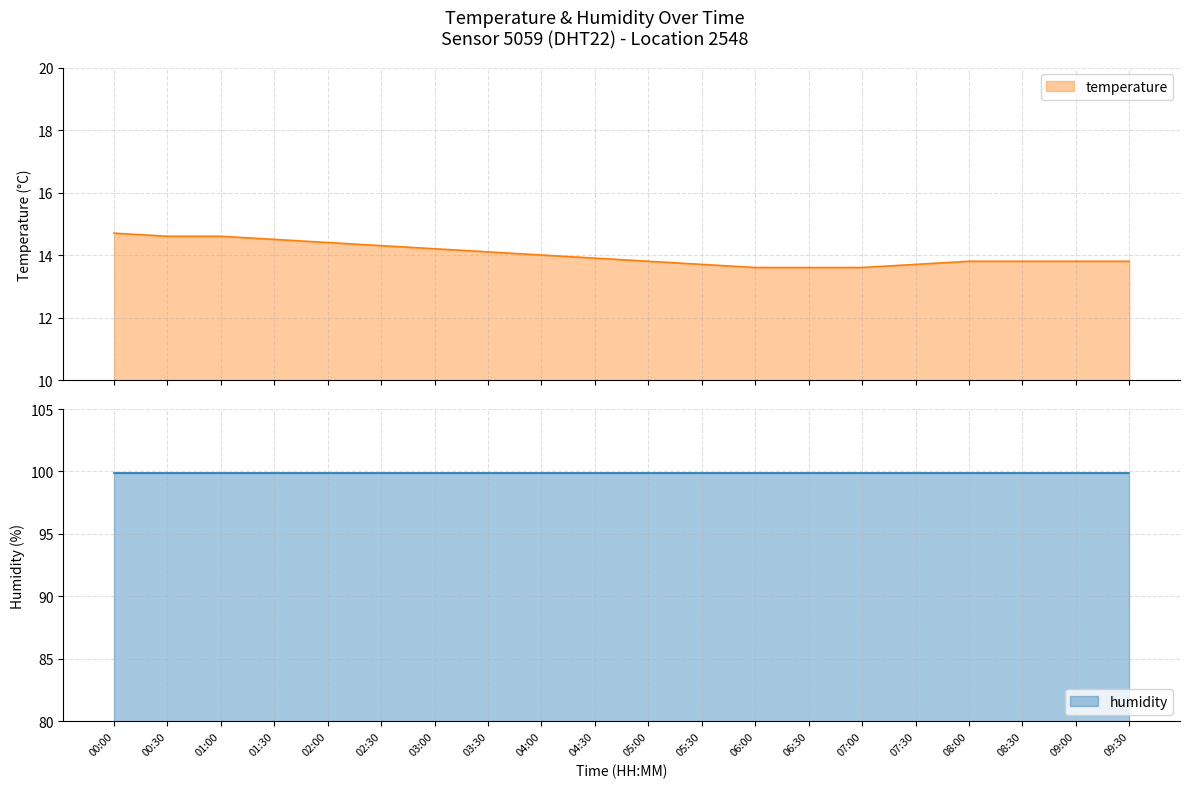

The value of humidity at 02:30 is 99.9. True or false?

True